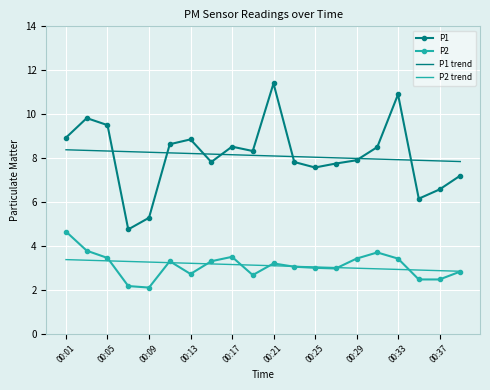

What is the smallest value displayed?

2.1